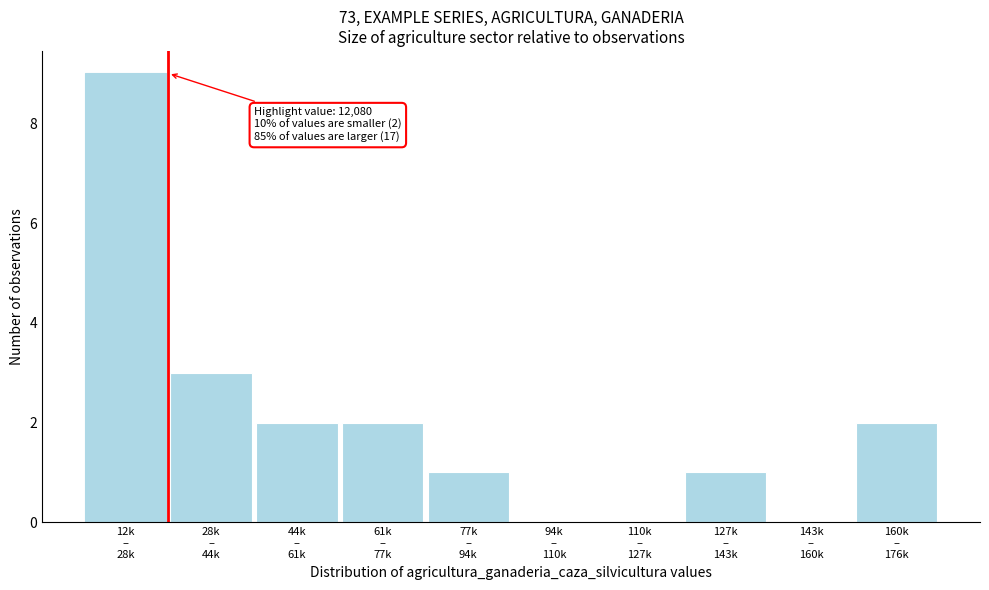

What is the maximum value shown in the chart?

9